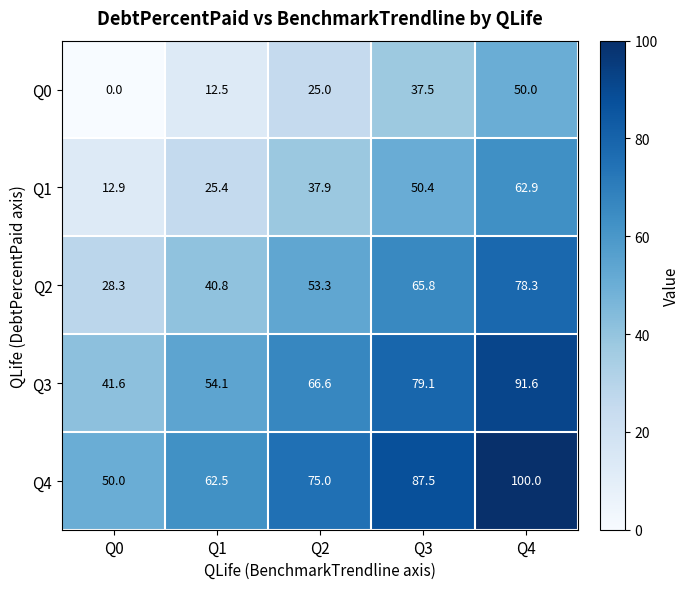

At how many categories does at least one series exceed 74?

3